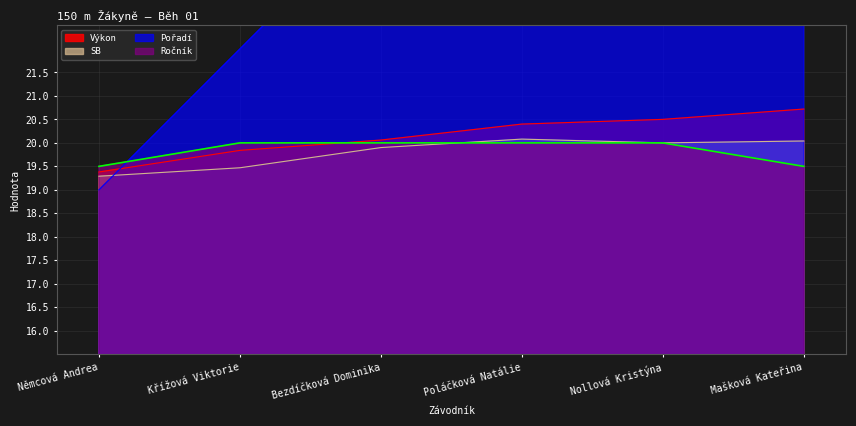

Does the chart have visible grid lines?

Yes